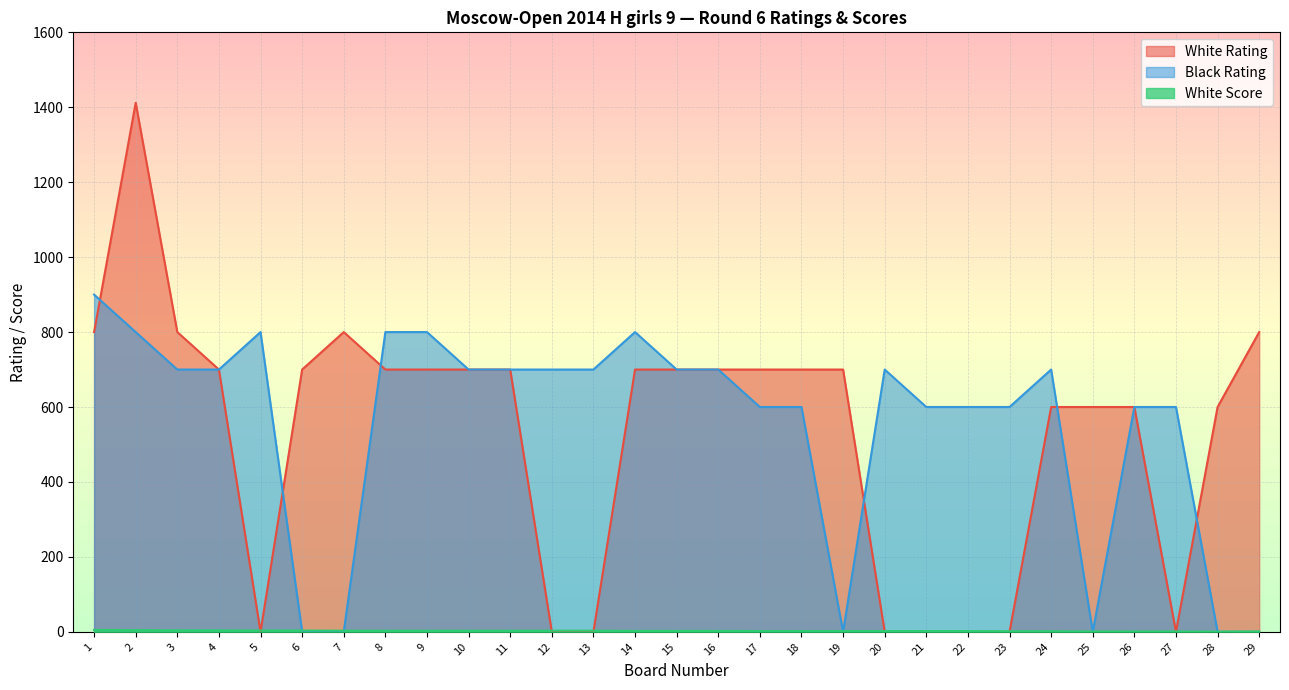

What is the difference between the White Score values at 17 and 3?

2.0